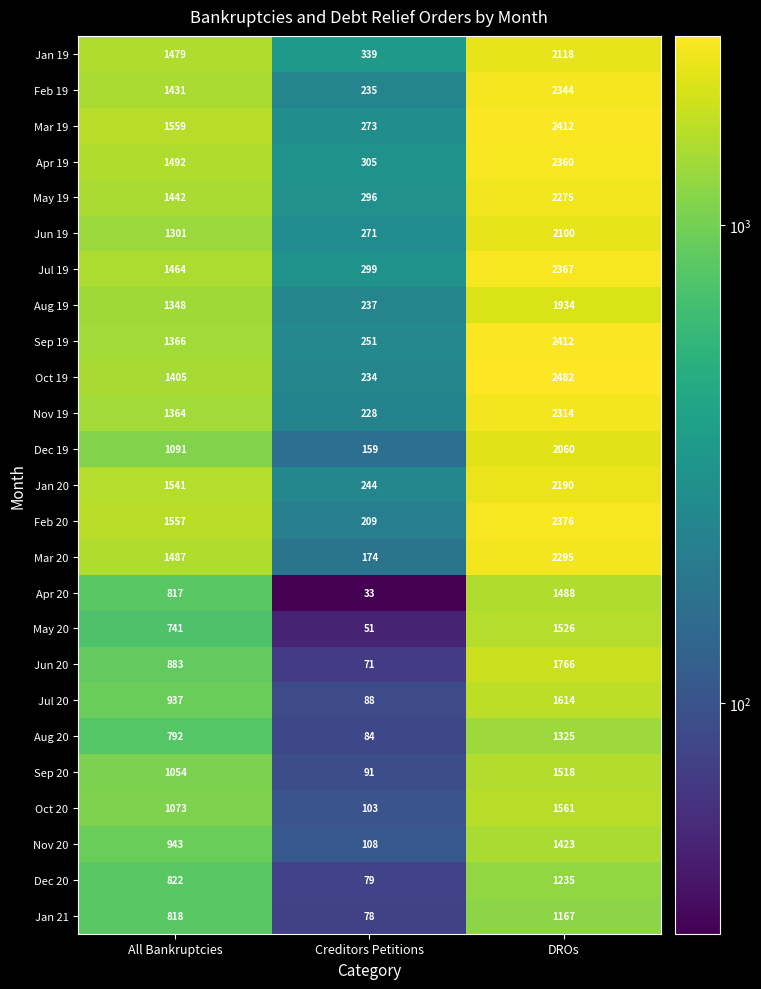

Which series has the widest spread of values?

Oct 19